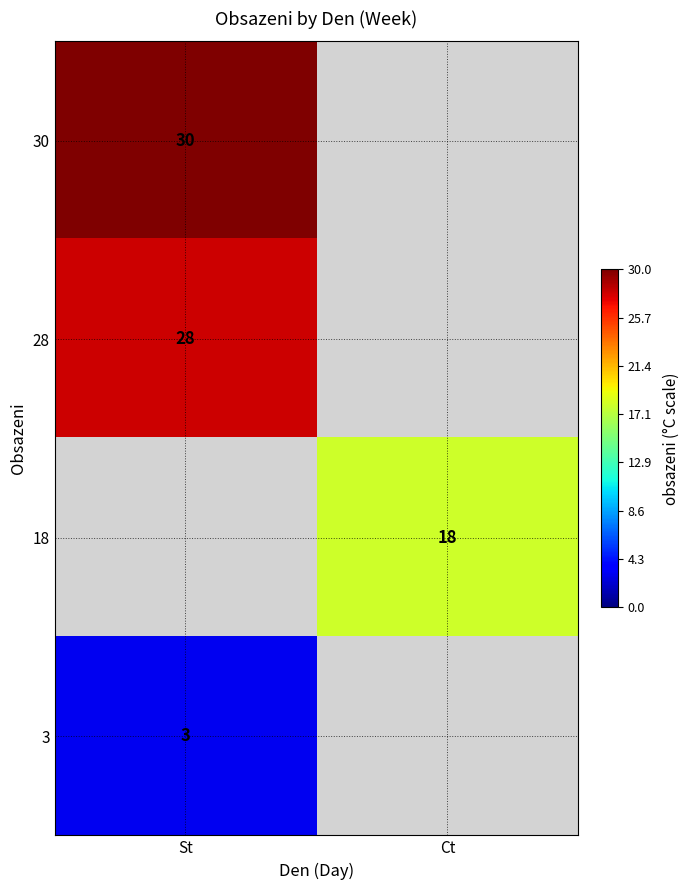

Which label corresponds to the largest value in the chart?

St